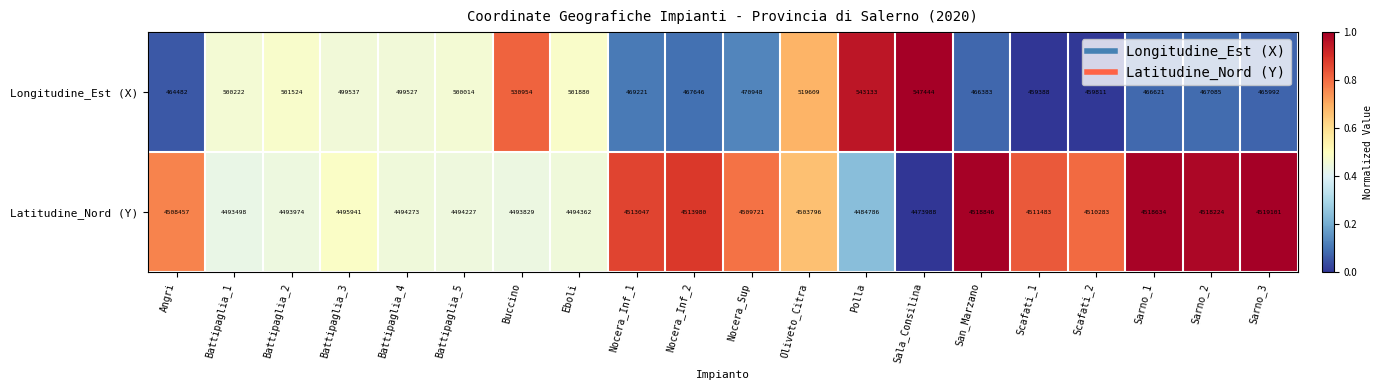

What is the greatest value displayed?

4519101